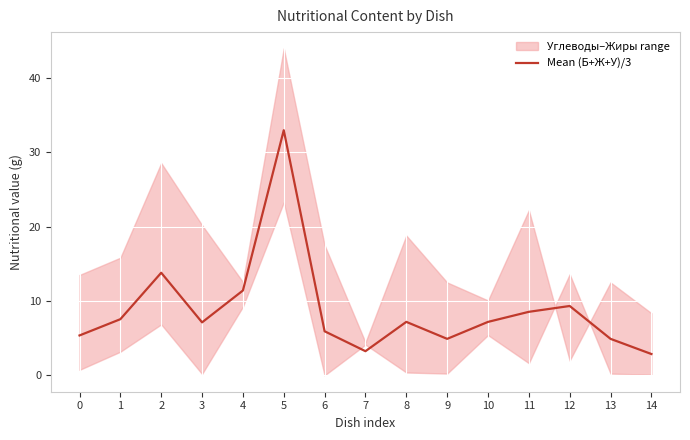

What is the minimum value shown in the chart?

2.9